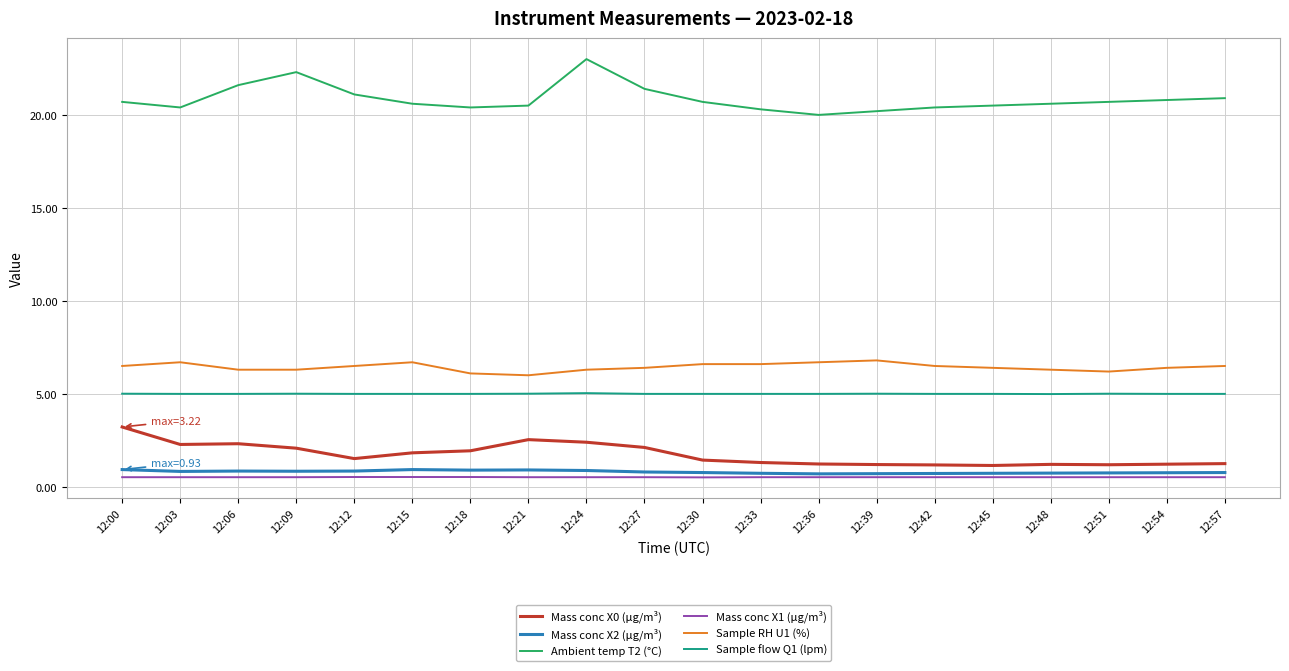

What is the spread (max minus min) of values at 12:15?

20.1